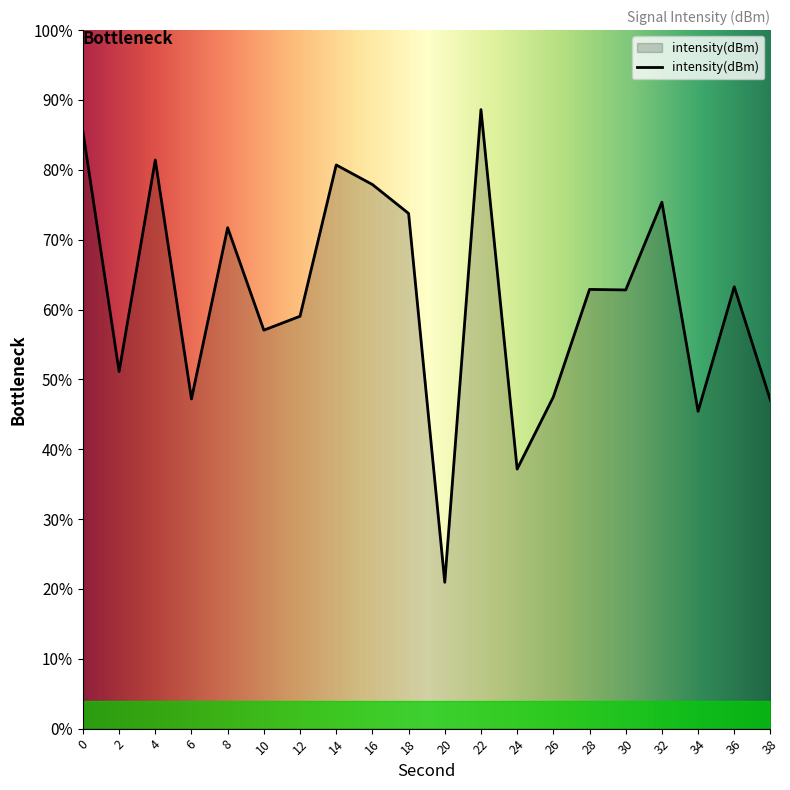

Is it true that the value at 24 is -223.1?

False